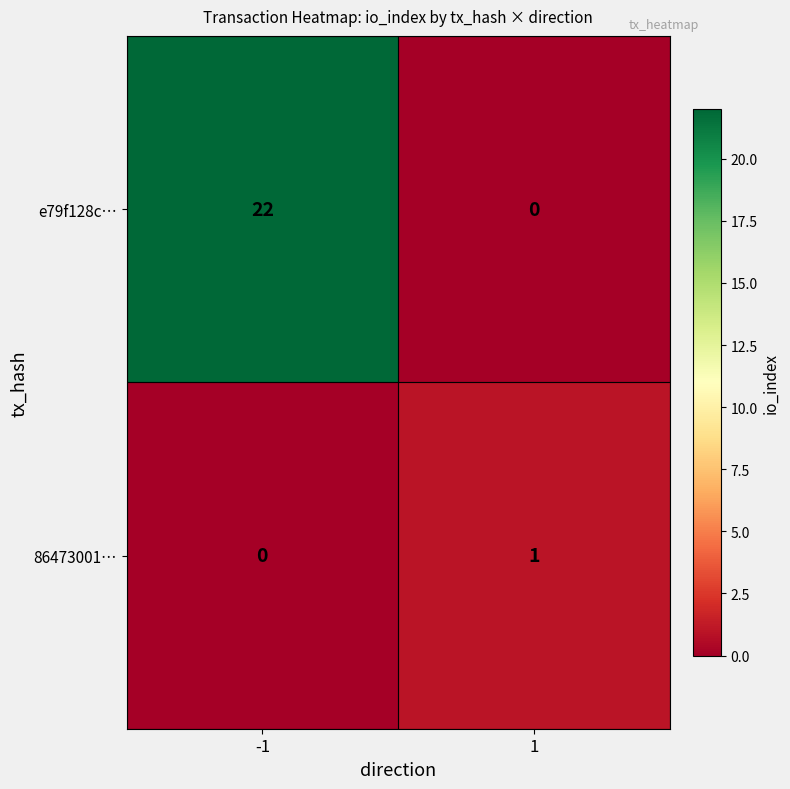

Rank the series by their maximum value, from lowest to highest.

86473001…, e79f128c…